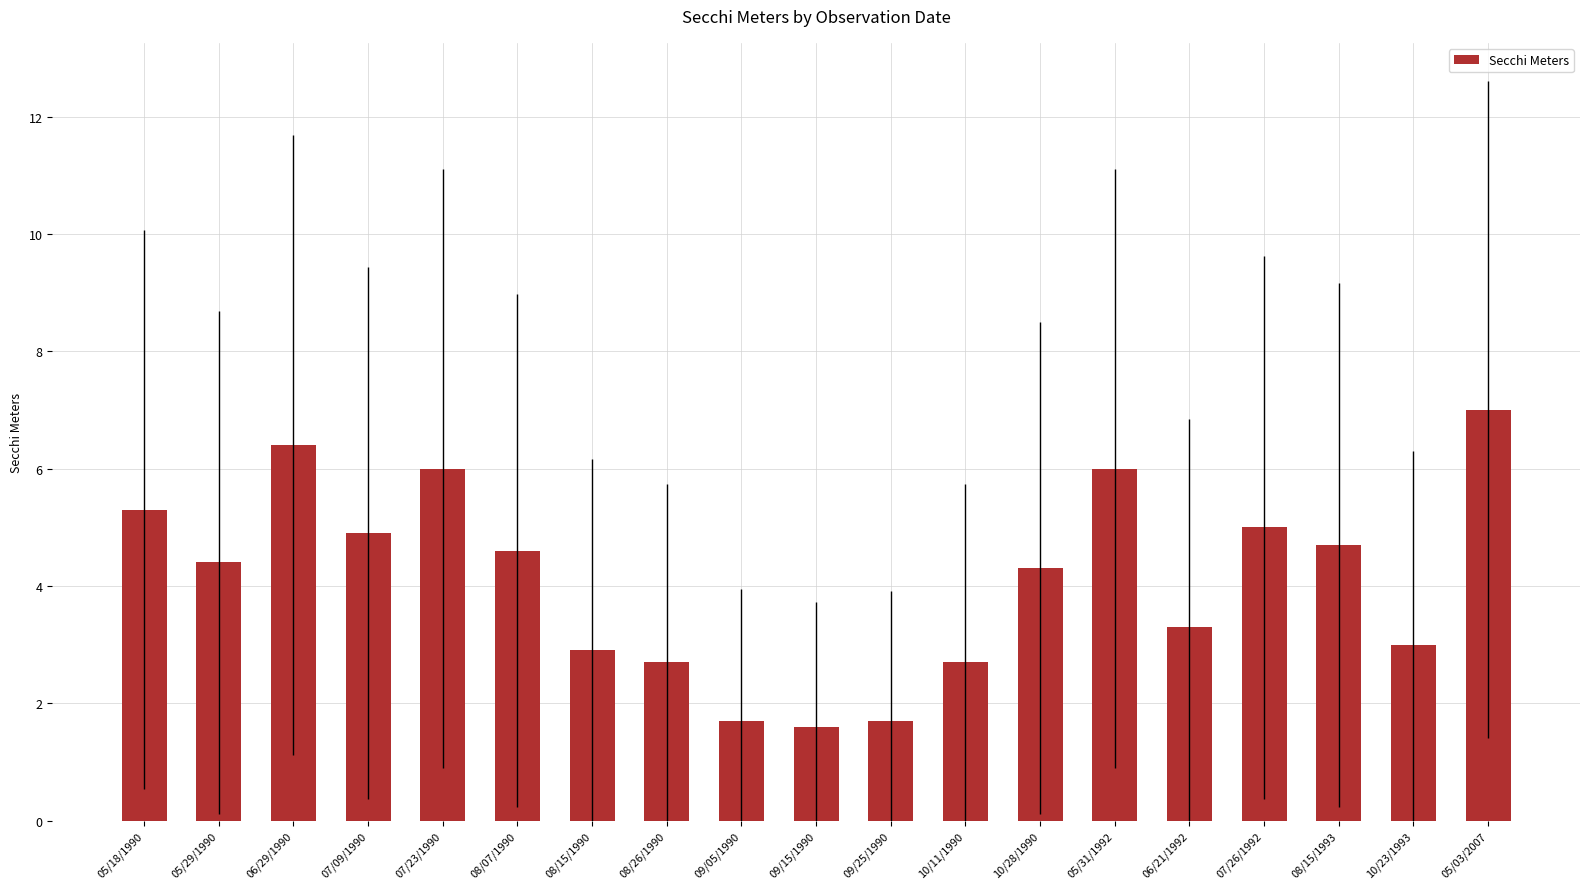

What is the value of the 9th bar from the left?

1.7